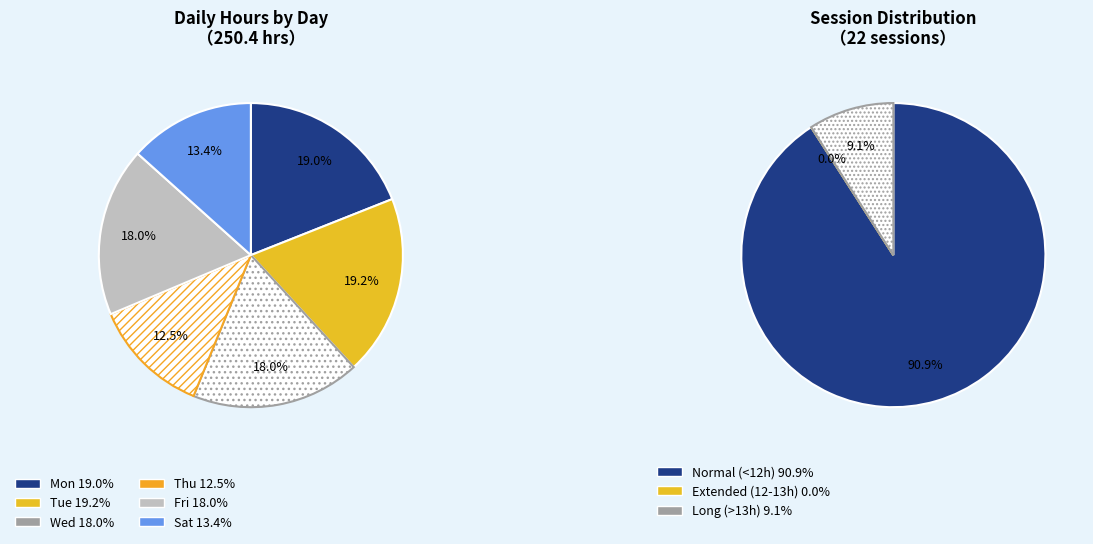

Does any single category account for the majority?

No